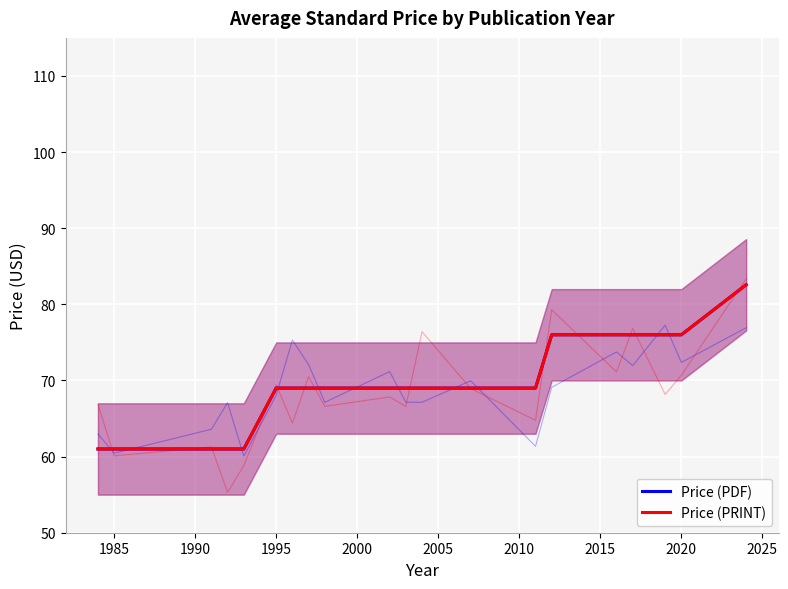

What is the value of the Price (PRINT) point at the 13th from the left?

69.0